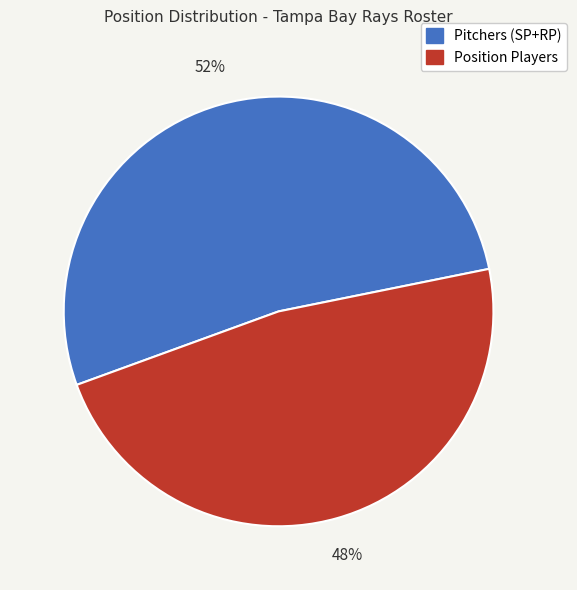

Is Position Players the majority of the pie?

No